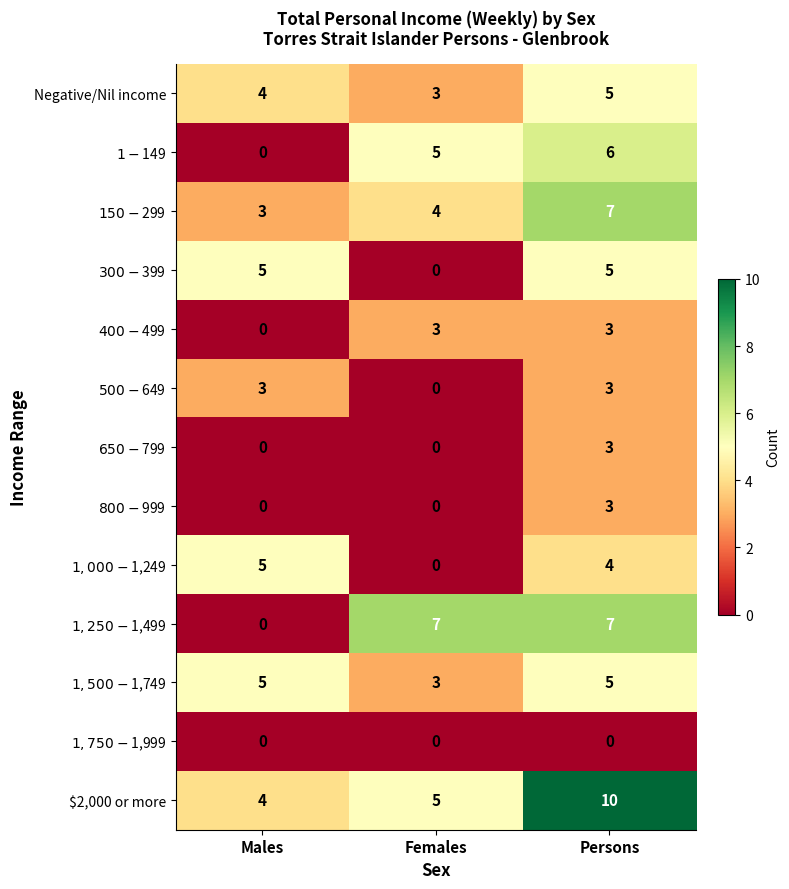

Which label corresponds to the largest value in the chart?

Persons